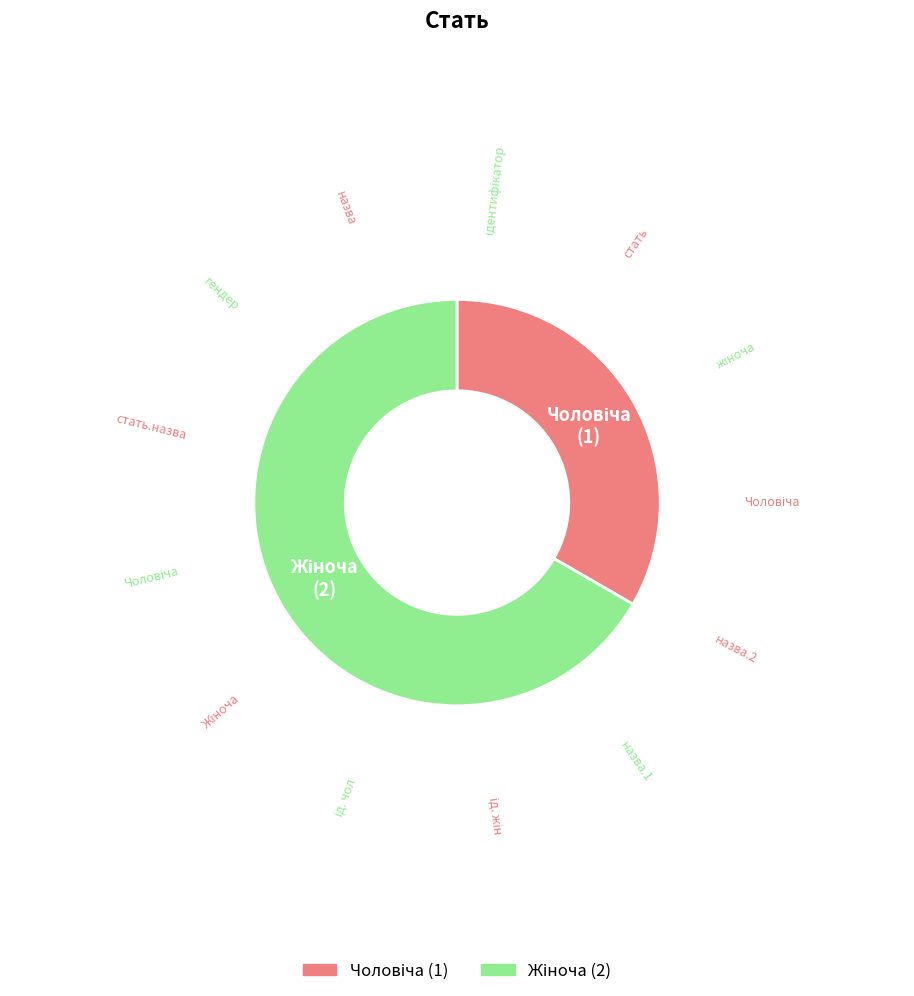

Is there any slice that represents more than half of the pie?

Yes